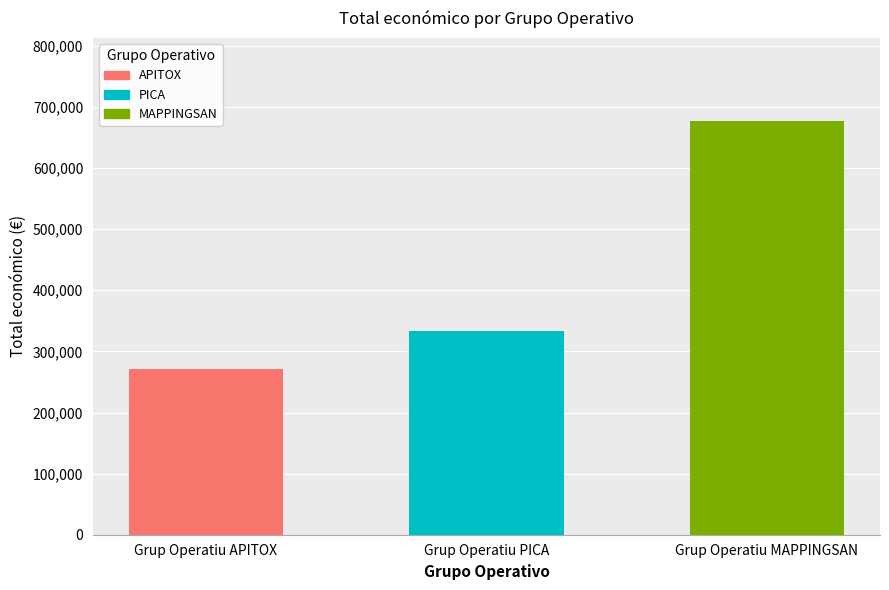

What is the difference between the maximum and second lowest values?

344424